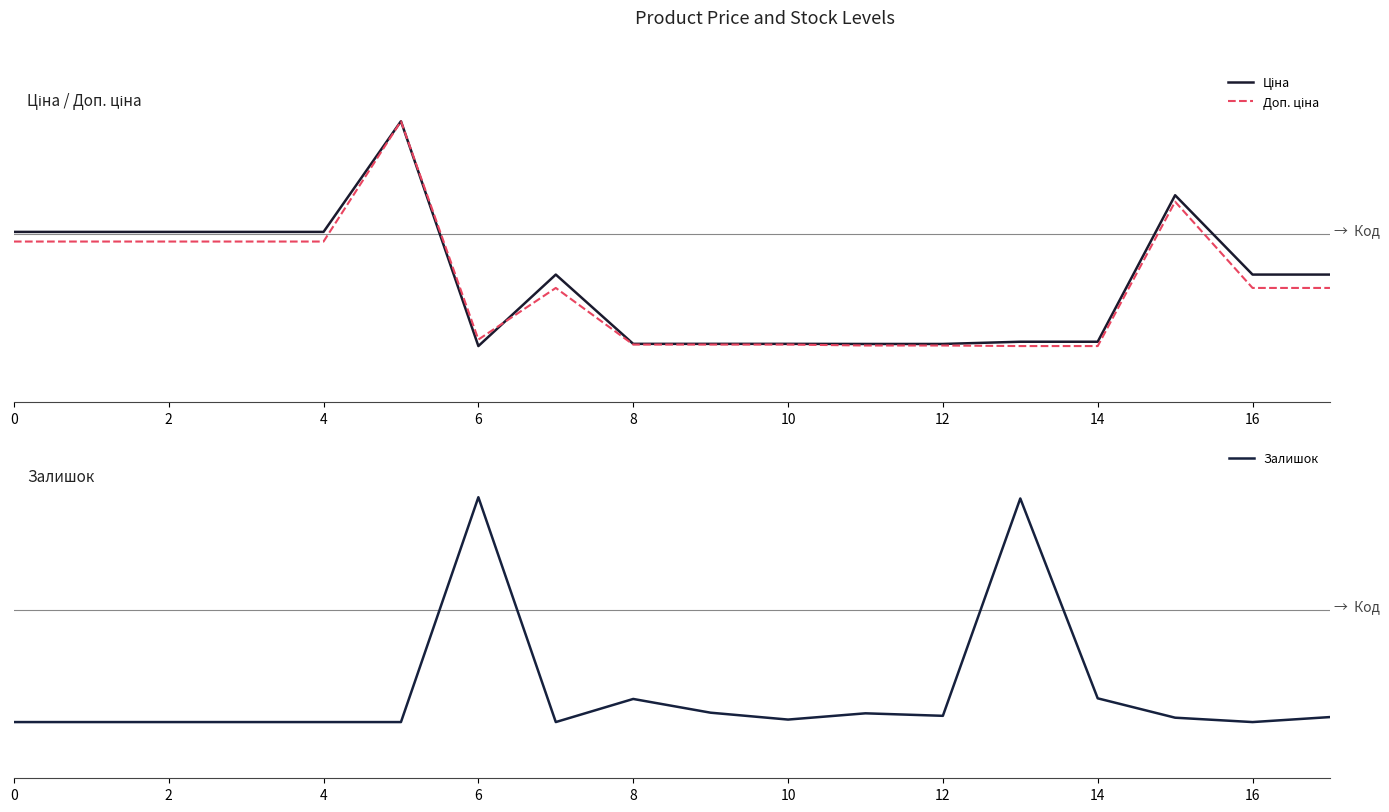

How many times do Ціна and Залишок cross each other?

4